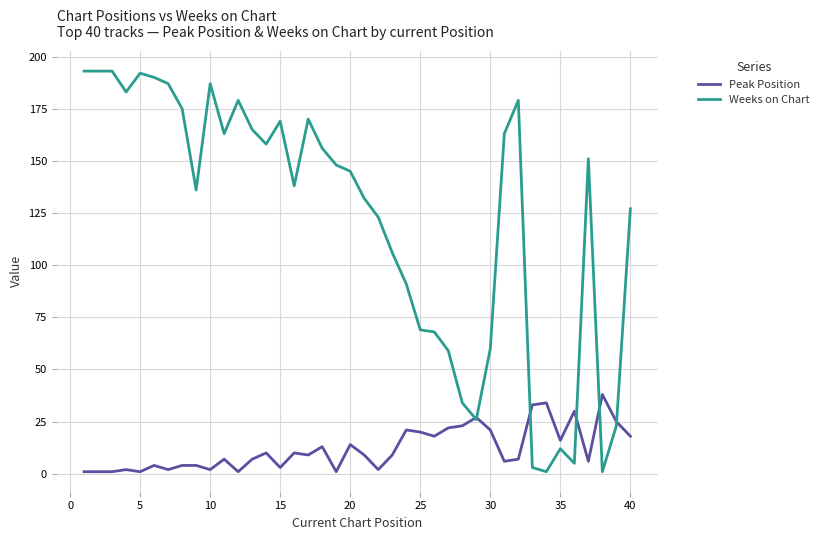

Which series has the largest range (max minus min)?

Weeks on Chart